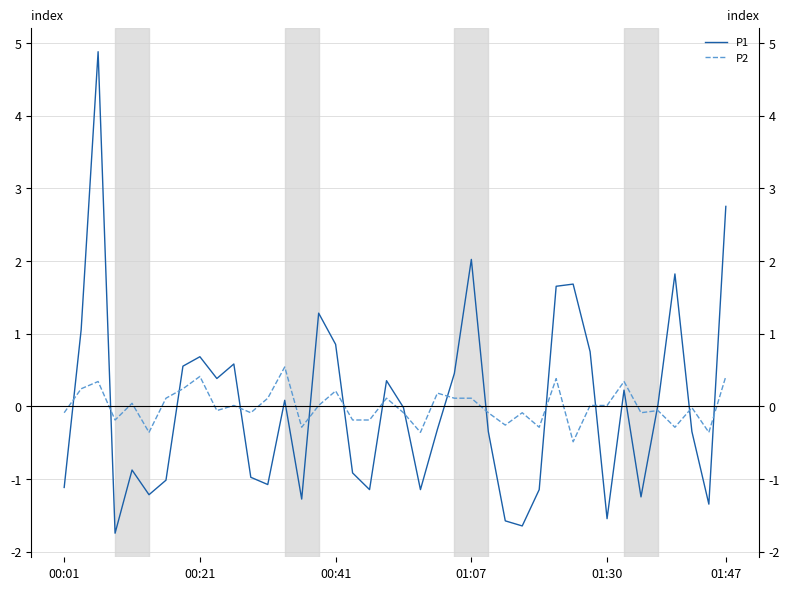

What is the value of the P1 point at the 9th from the left?

0.7